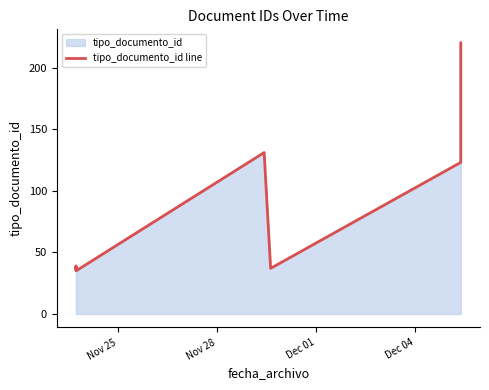

What is the maximum value shown in the chart?

220